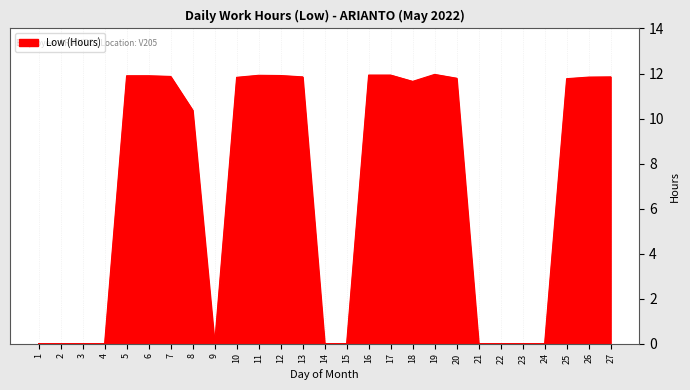

The chart shows a value of -5.8 at 9. True or false?

False